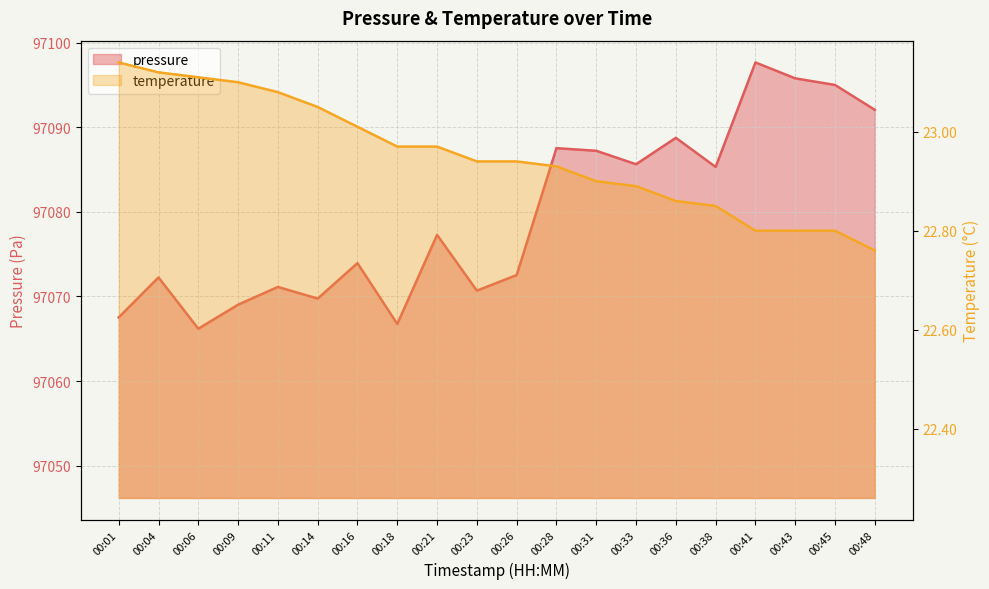

Which series has the widest spread of values?

pressure